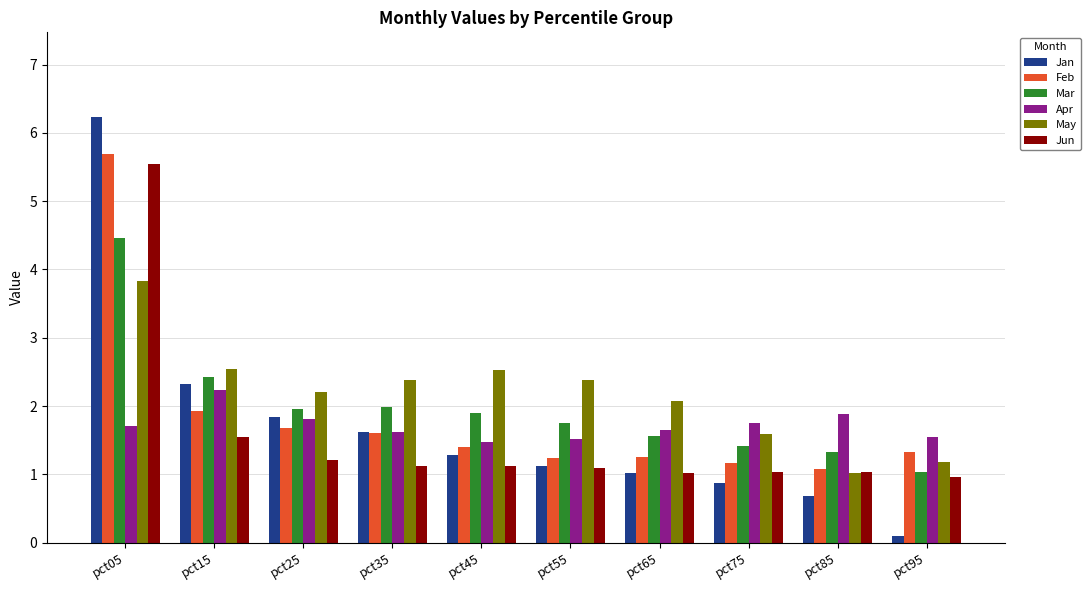

Which category has the lowest value across all series?

pct95